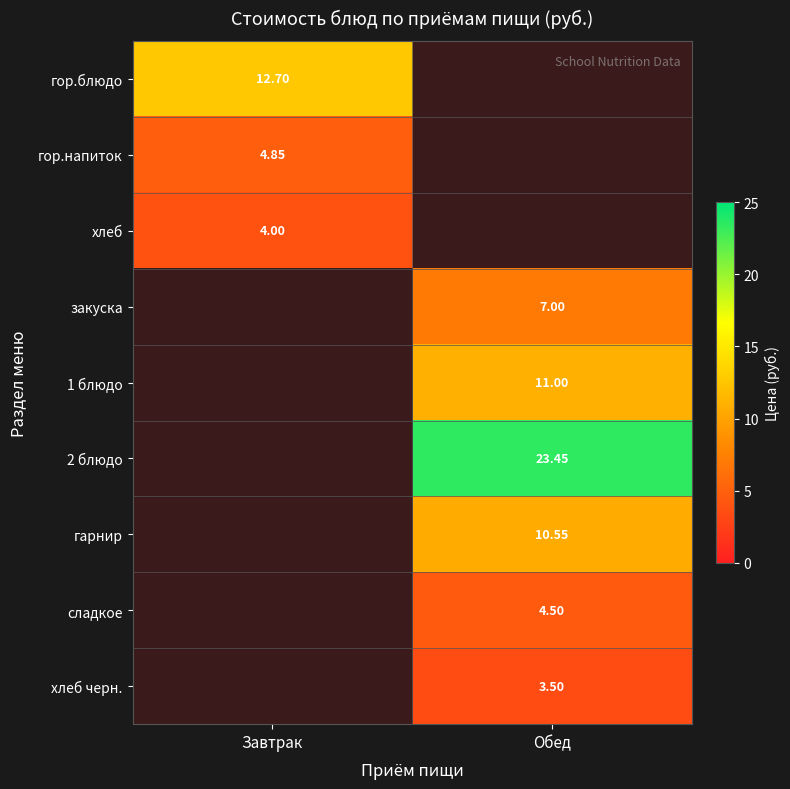

Is the value of 2 блюдо at Обед greater than the value of закуска at Обед?

Yes